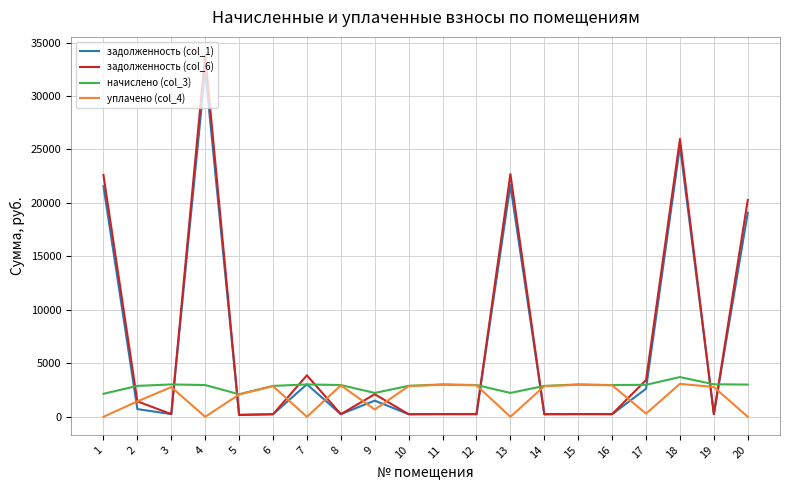

After their last crossing, which series has the higher values: начислено (col_3) or задолженность (col_1)?

задолженность (col_1)